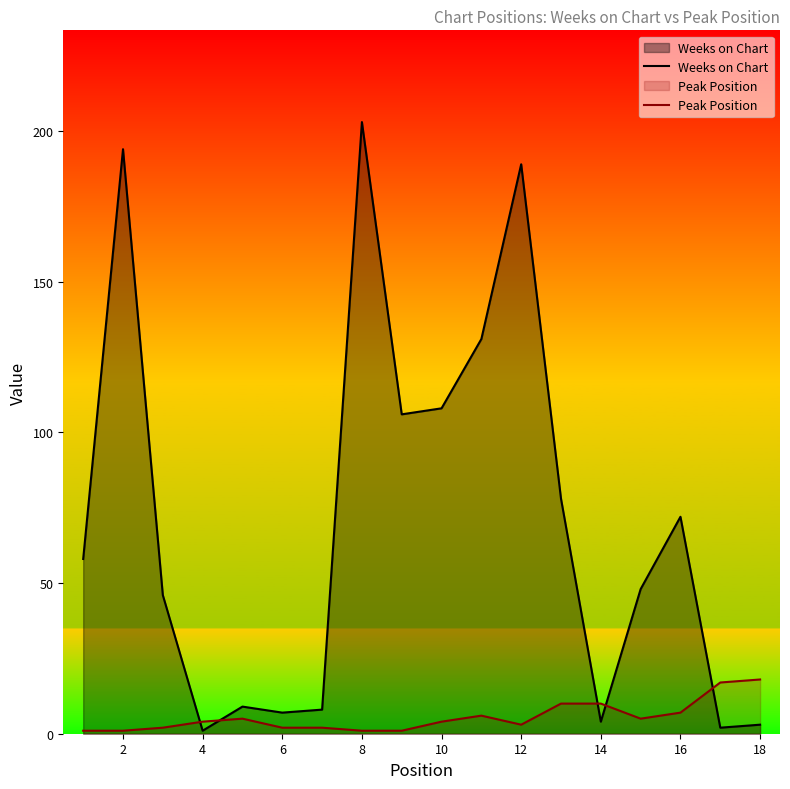

Where is the first local maximum for Weeks on Chart?

2